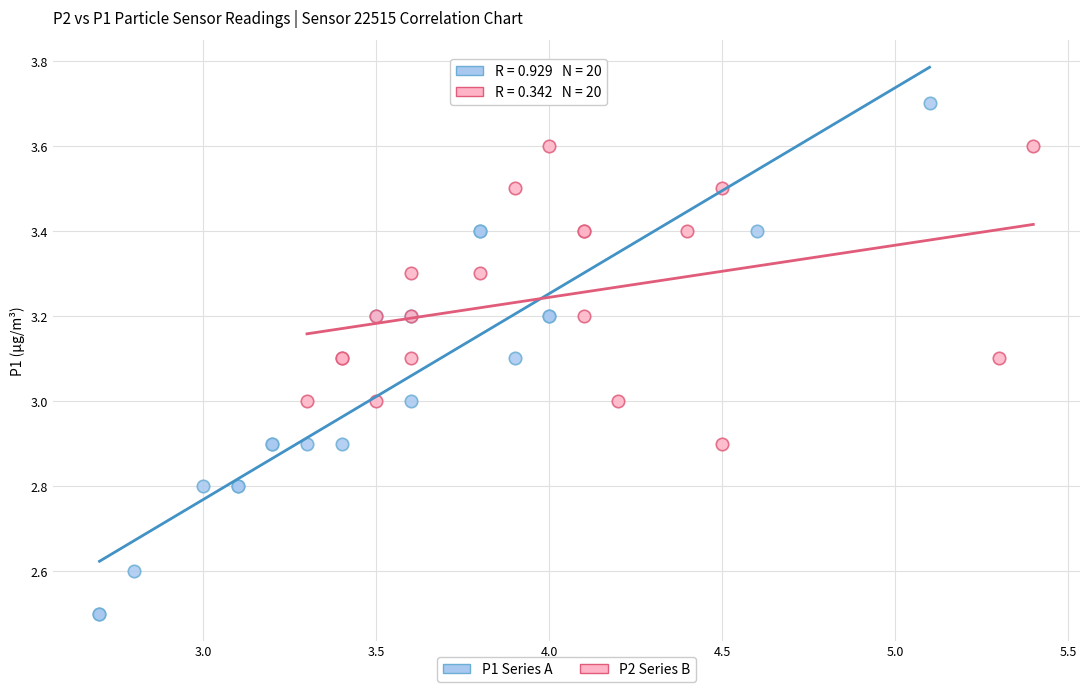

Which series contains the lowest Y value?

P1 Series A